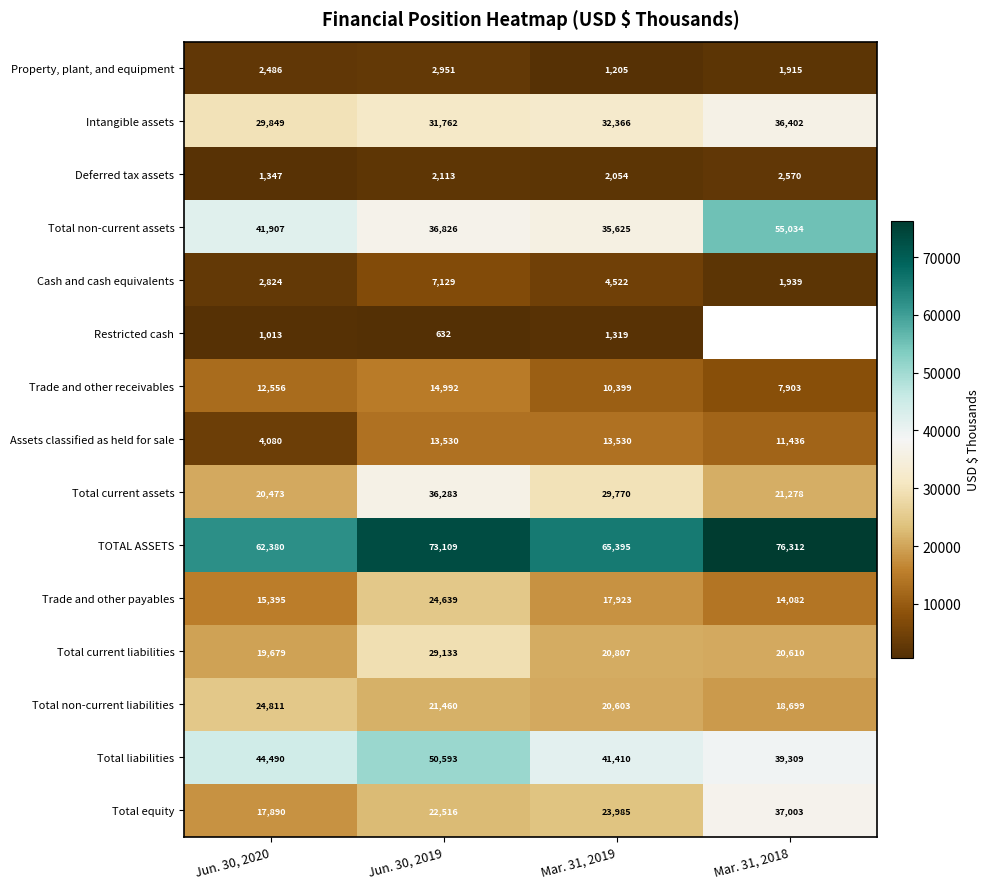

Is it true that Trade and other payables equals 7472 at Mar. 31, 2019?

False